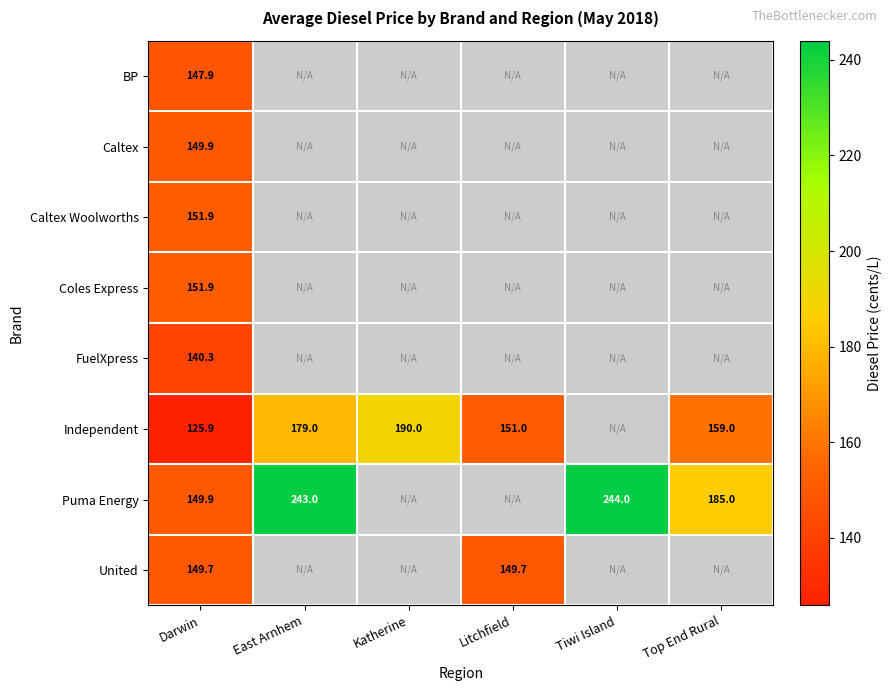

True or false: Puma Energy has a value of 47.3 at Top End Rural.

False